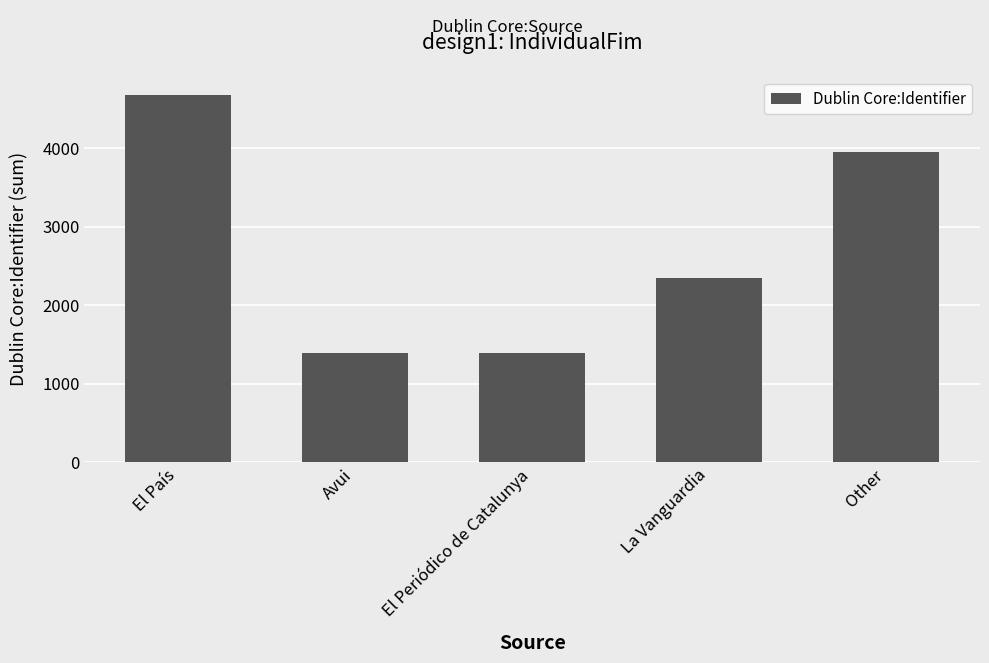

What is the label of the 5th bar from the left?

Other